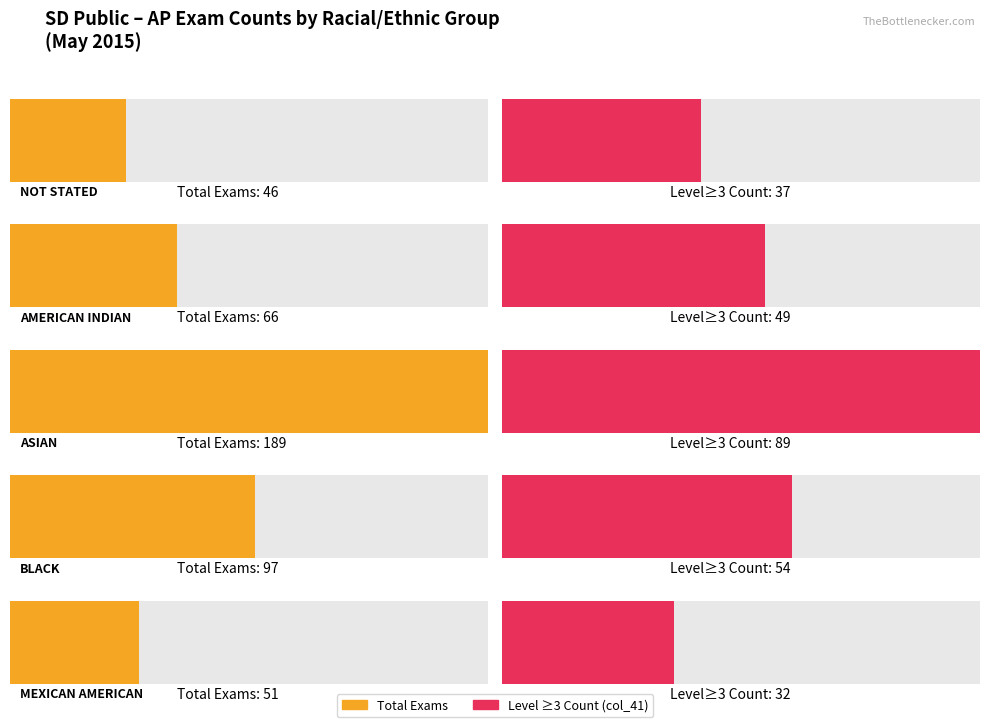

What is the difference between the maximum and minimum values?

143